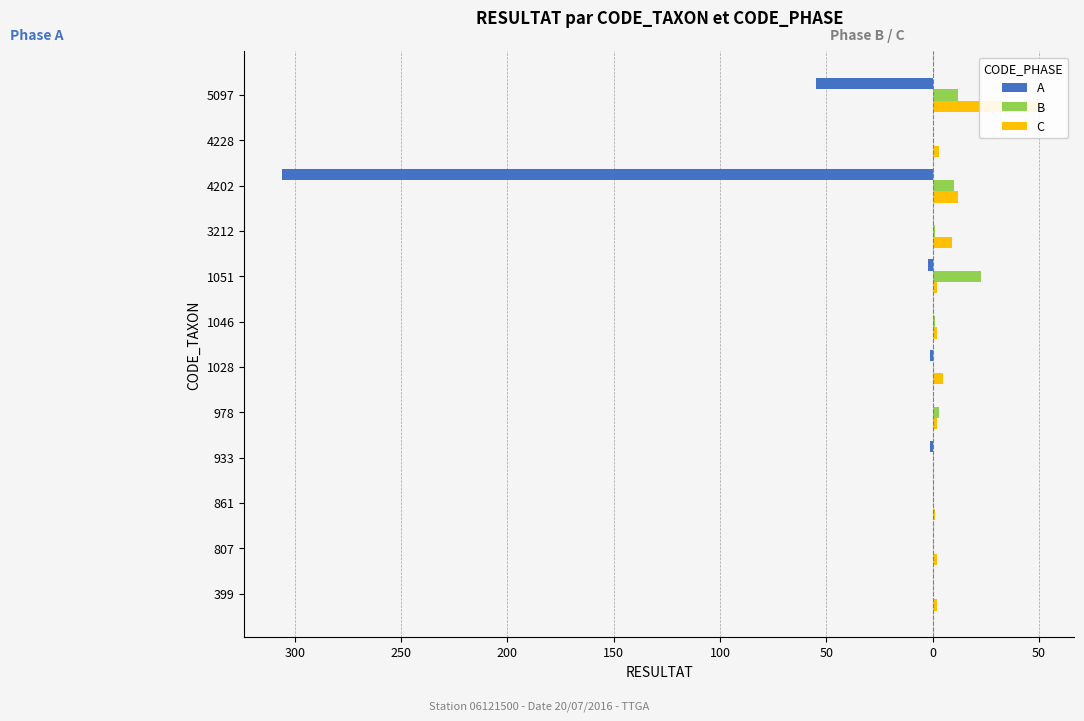

How many values in the B series are below 1?

6